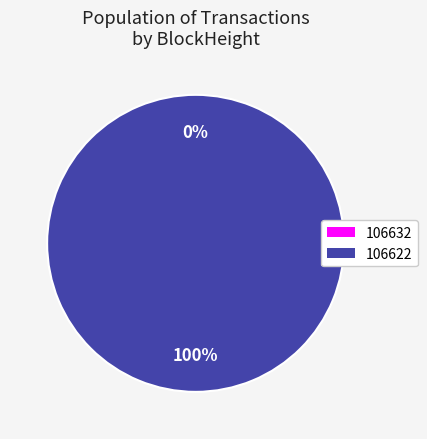

Which has a higher value, 106622 or 106632?

106622